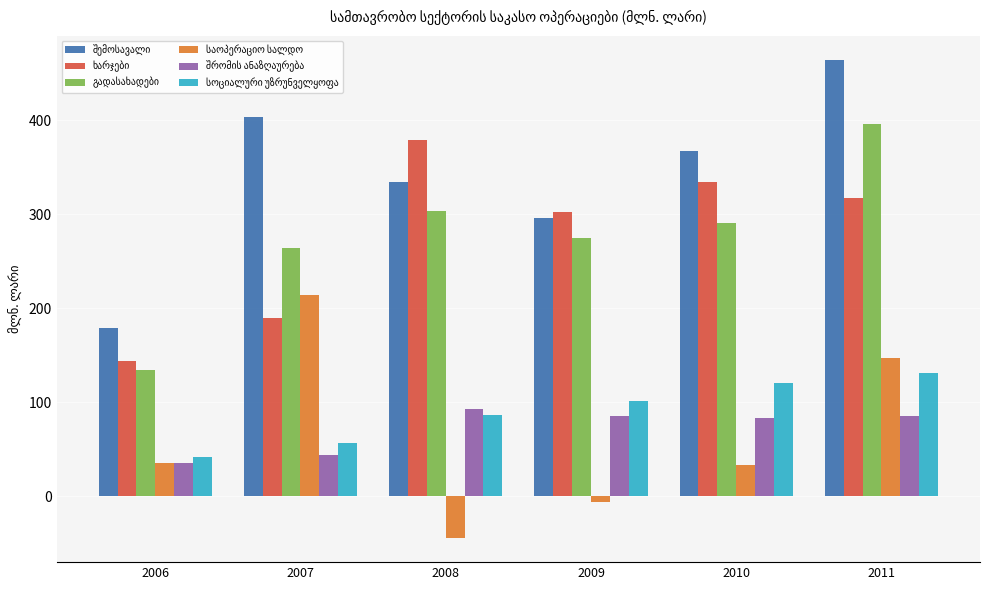

At how many categories does at least one series exceed 220?

5